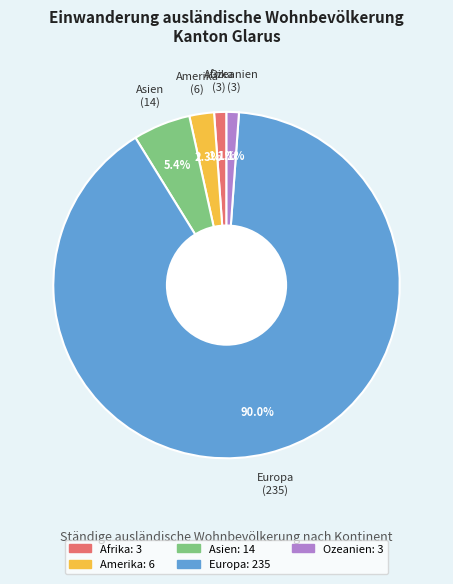

Which category has the biggest portion of the pie?

Europa